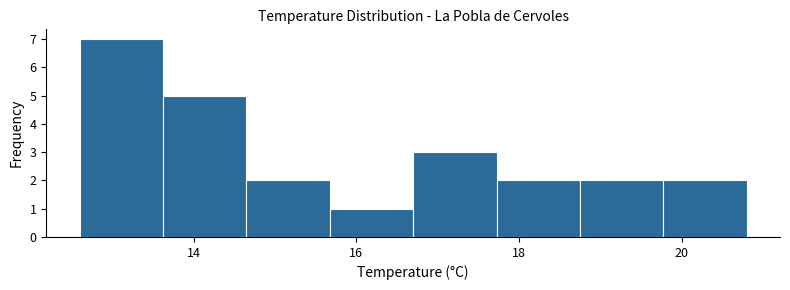

Reading left to right, transcribe this chart: for each bar, give the range it covers on the x-axis and its height. Neither the bar edges nor the heights are printed on the chart, so give them approximately, as read against the axes.

12.6 to 13.6: 7
13.6 to 14.6: 5
14.6 to 15.6: 2
15.6 to 16.8: 1
16.8 to 17.8: 3
17.8 to 18.8: 2
18.8 to 19.8: 2
19.8 to 20.8: 2